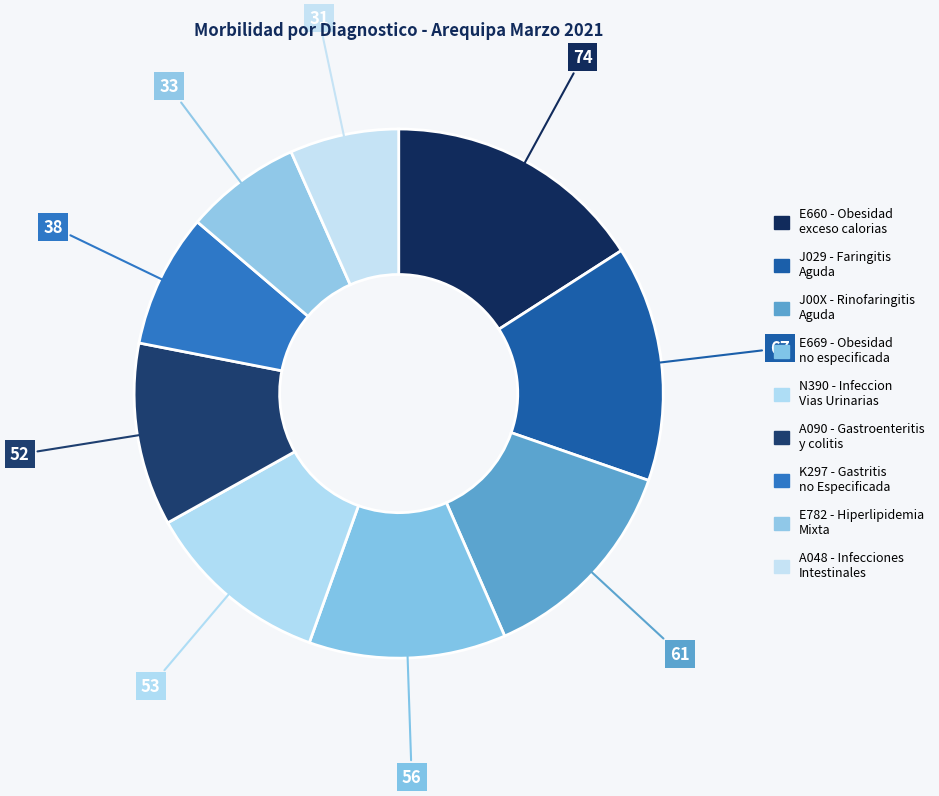

What is the largest slice in the pie chart?

E660 - Obesidad debida a exceso de calorias